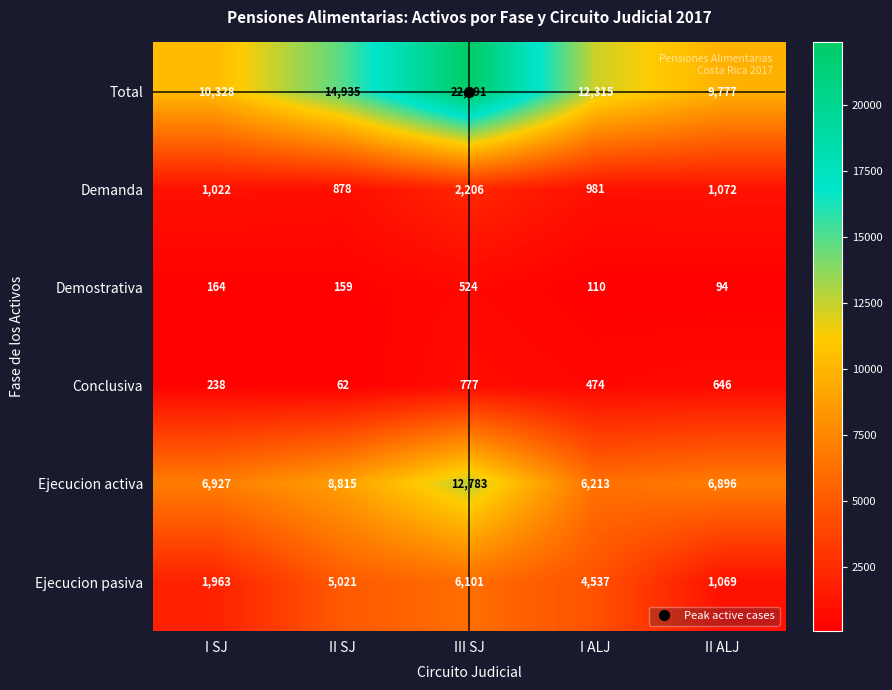

At I SJ, list the series in order from smallest to largest.

Demostrativa, Conclusiva, Demanda, Ejecucion pasiva, Ejecucion activa, Total